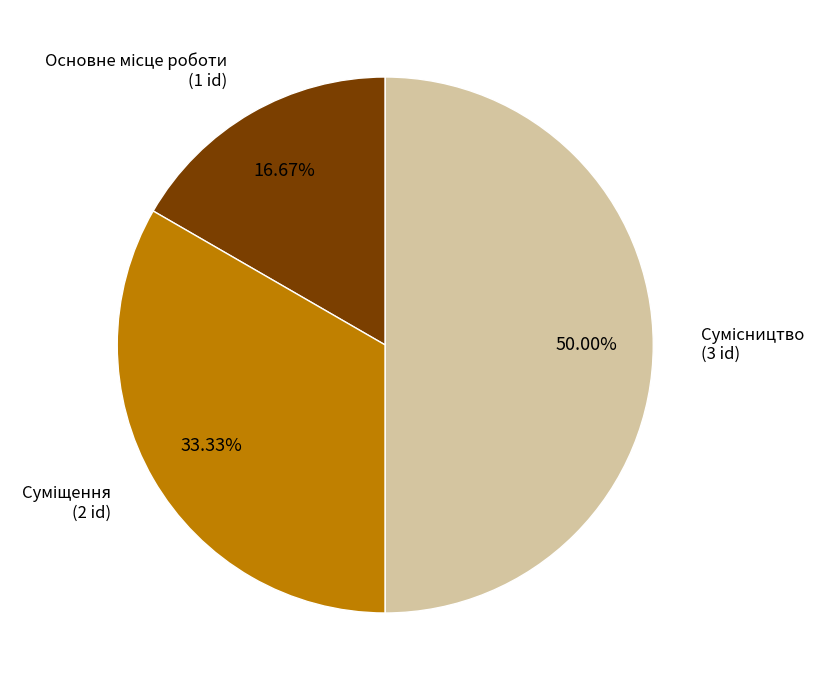

To the nearest percent, what is the average slice percentage?

33%